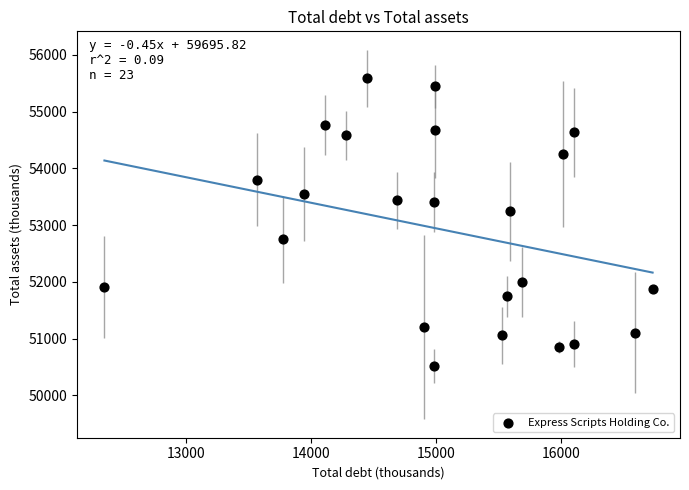

What Y value in the scatter plot is closest to 53049?

53243.3